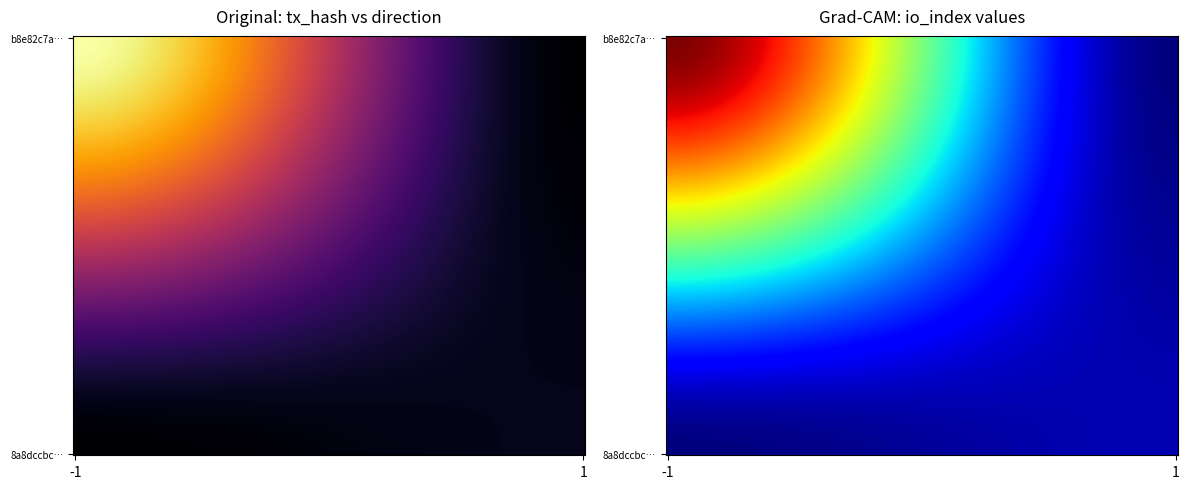

Which has a higher value, direction or io_index?

io_index